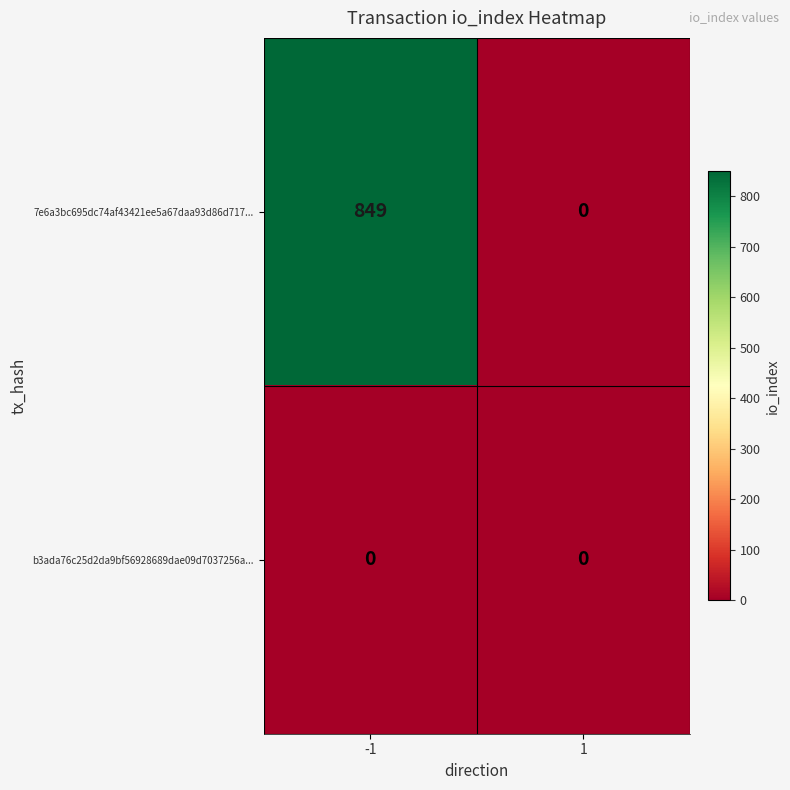

The 7e6a3bc695dc74af43421ee5a67daa93d86d717... series shows 0 at 1. True or false?

True